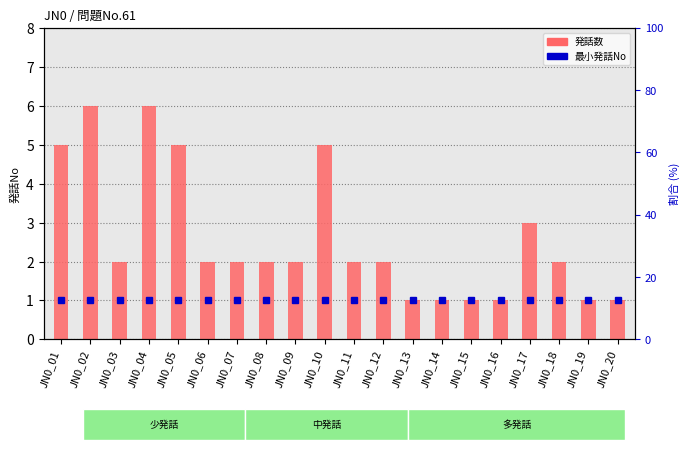

The 発話数 series shows 1 at JN0_14. True or false?

True